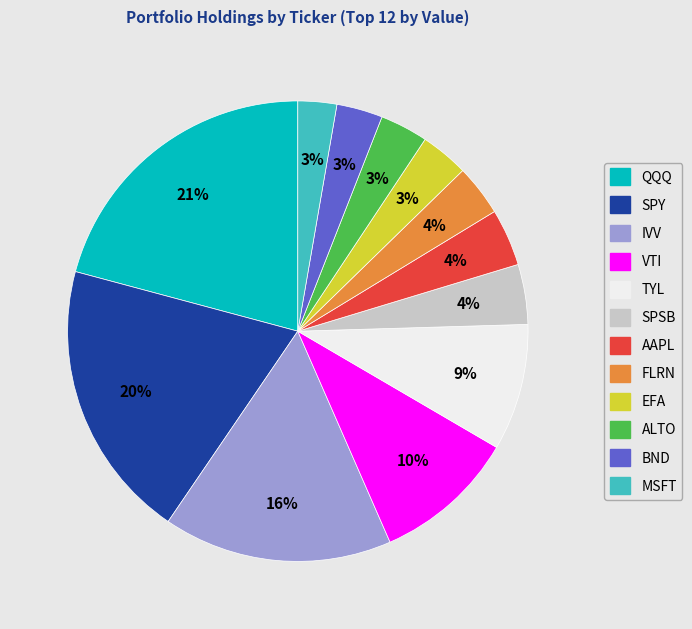

Which category has the biggest portion of the pie?

QQQ